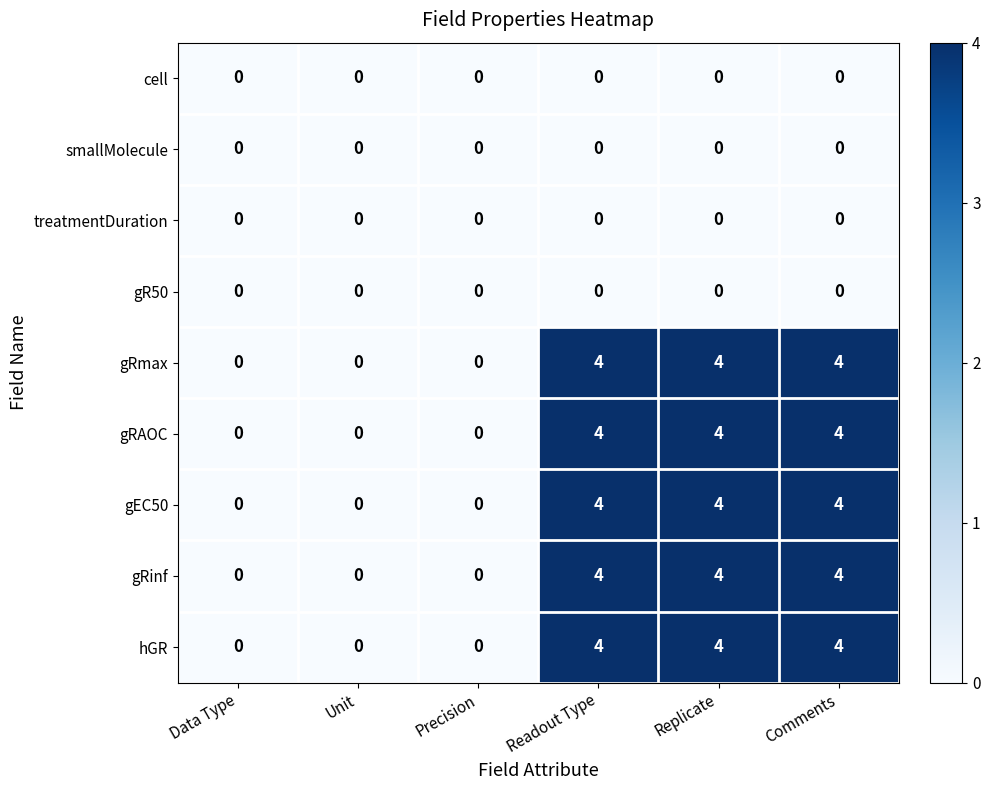

What is the spread (max minus min) of values at Comments?

4